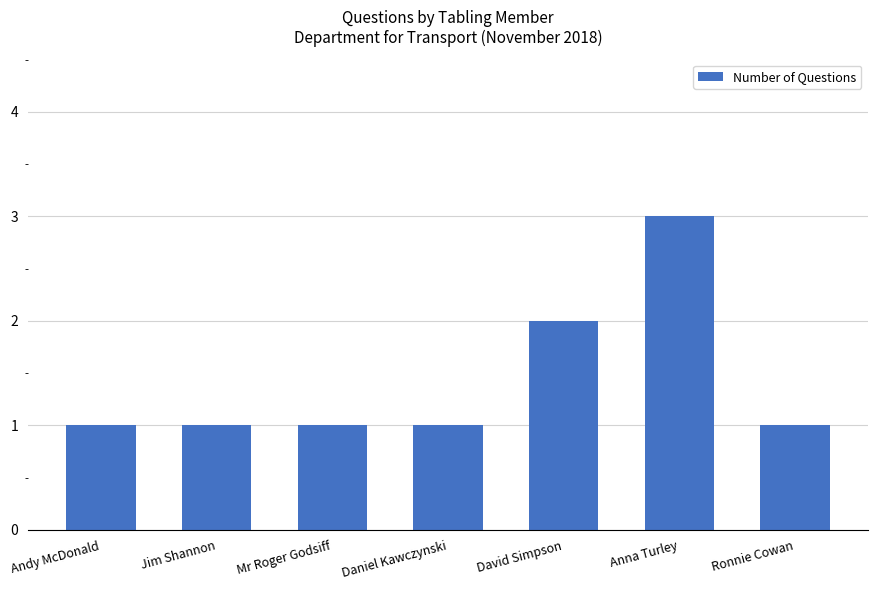

What is the greatest value displayed?

3